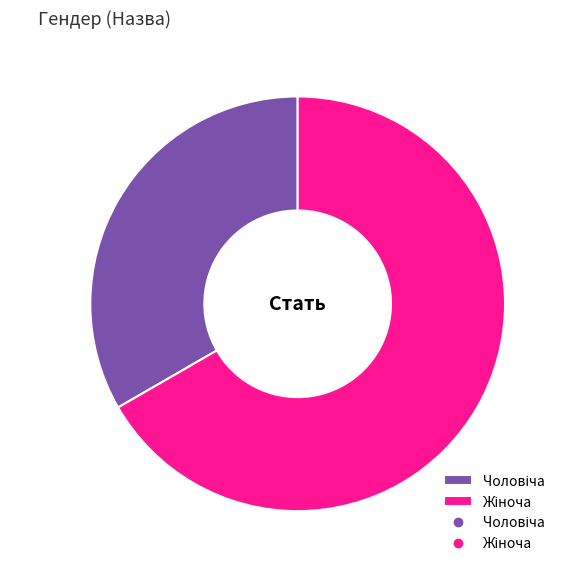

Count the number of slices in the pie.

2